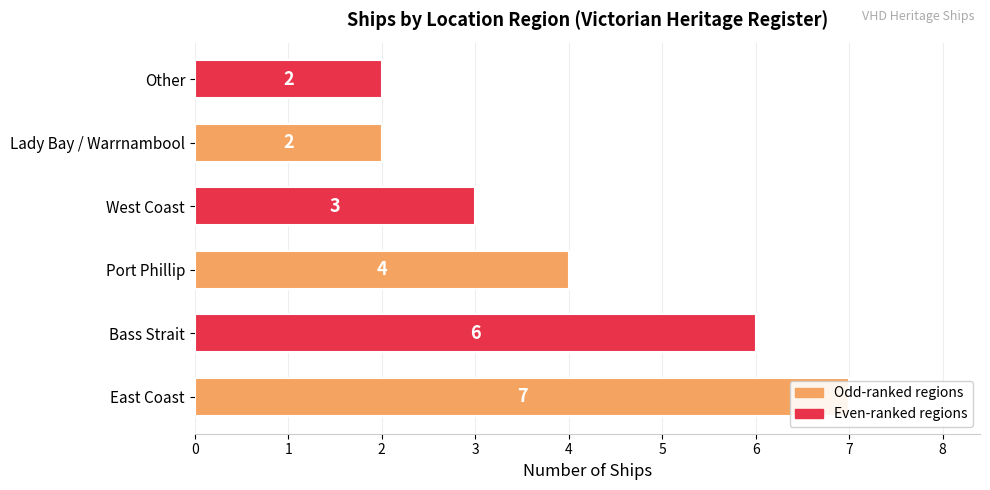

What value does the data have at Lady Bay / Warrnambool?

2